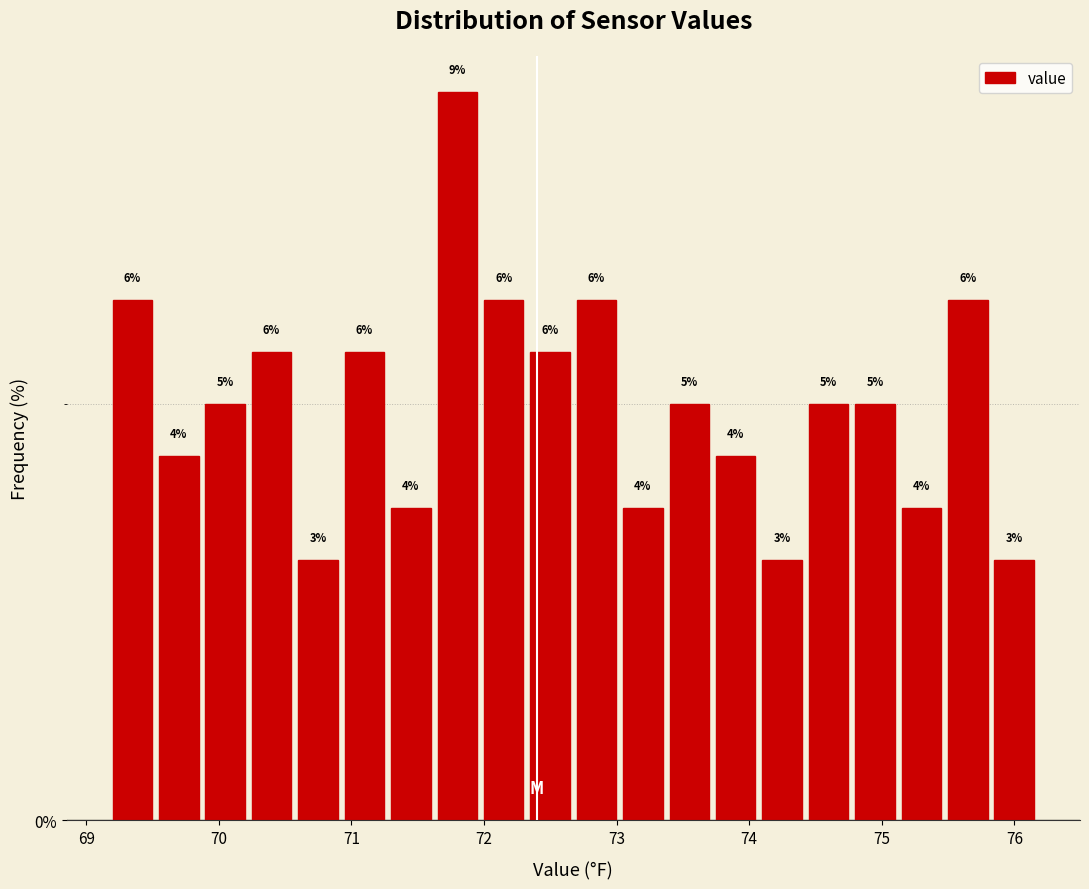

Read against the x-axis, roughly where is the centre of the tallest bar?

71.8